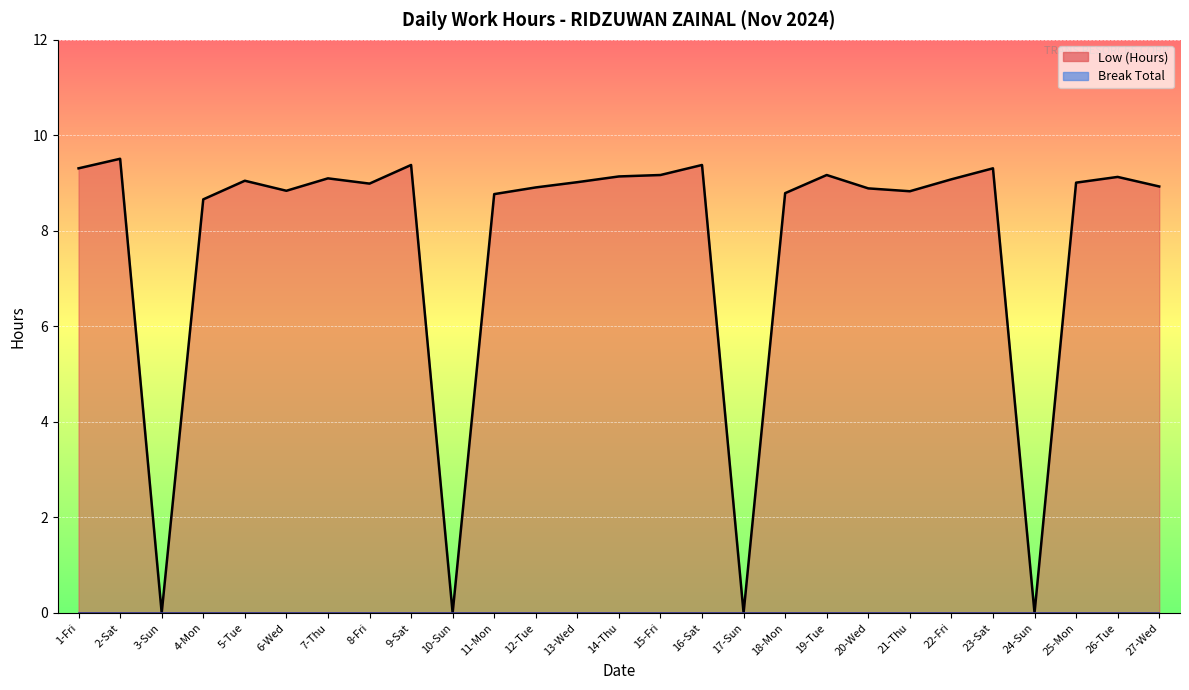

Where does the data first go above 9?

1-Fri